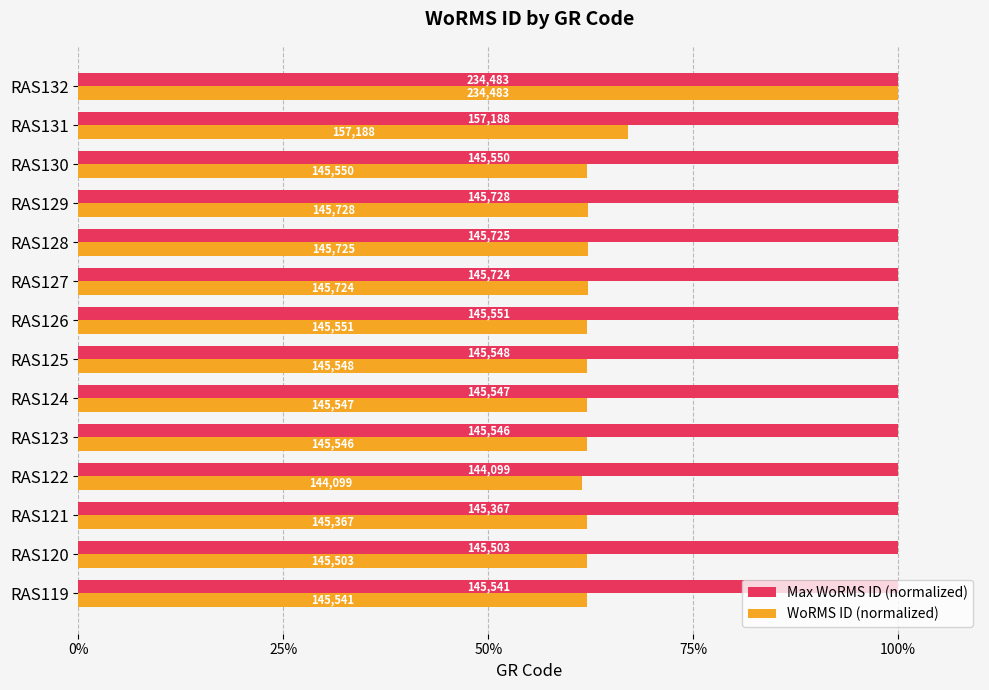

What are all the series names shown in the legend?

Max WoRMS ID (normalized), WoRMS ID (normalized)